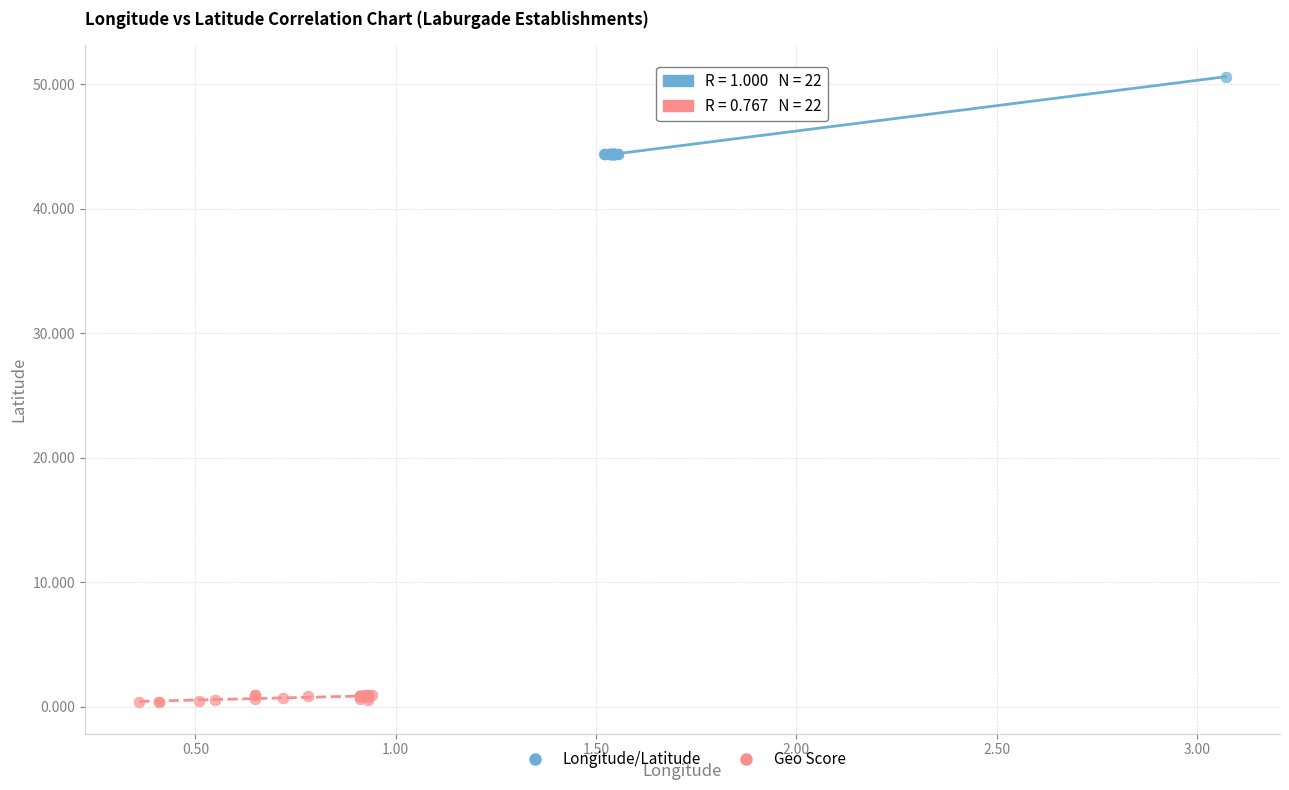

Which series has the largest Y range (max minus min)?

Longitude/Latitude